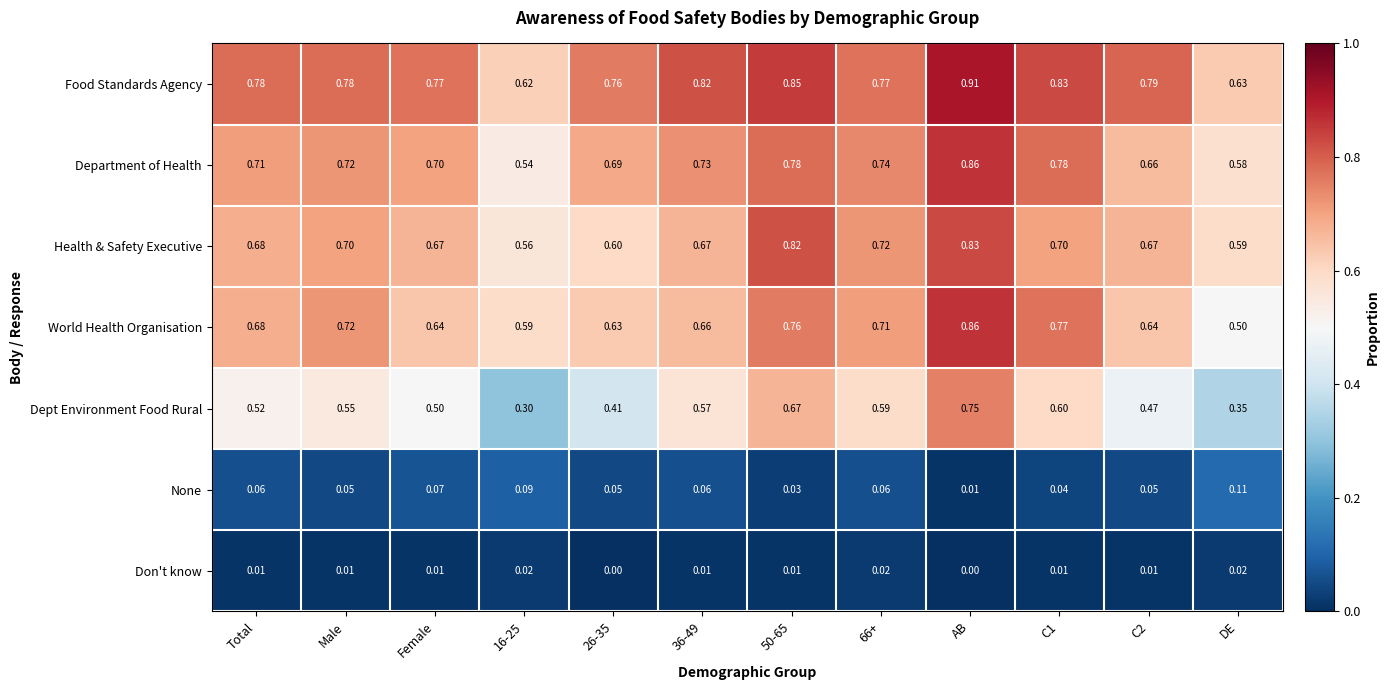

Between Total and AB, which series saw the biggest shift?

Dept Environment Food Rural